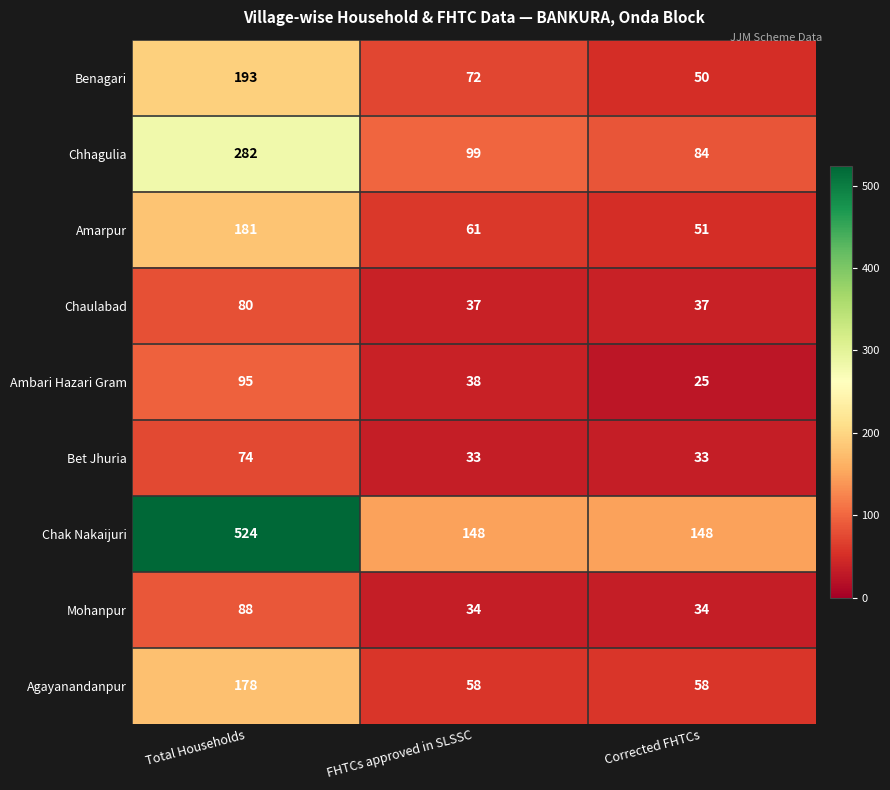

Rank the series at FHTCs approved in SLSSC from highest to lowest value.

Chak Nakaijuri, Chhagulia, Benagari, Amarpur, Agayanandanpur, Ambari Hazari Gram, Chaulabad, Mohanpur, Bet Jhuria